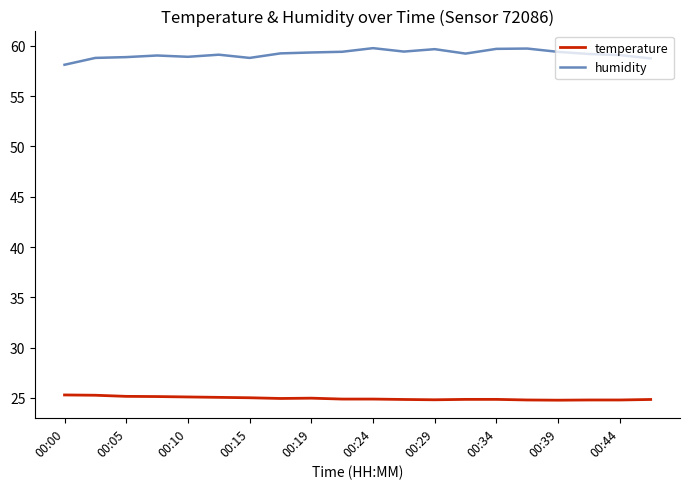

List the series in order of their overall mean, lowest first.

temperature, humidity